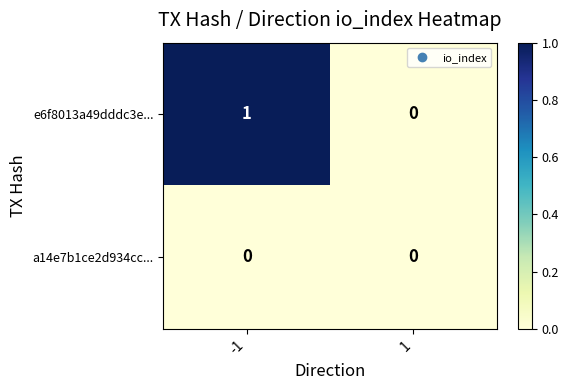

Count the number of data series in this chart.

2